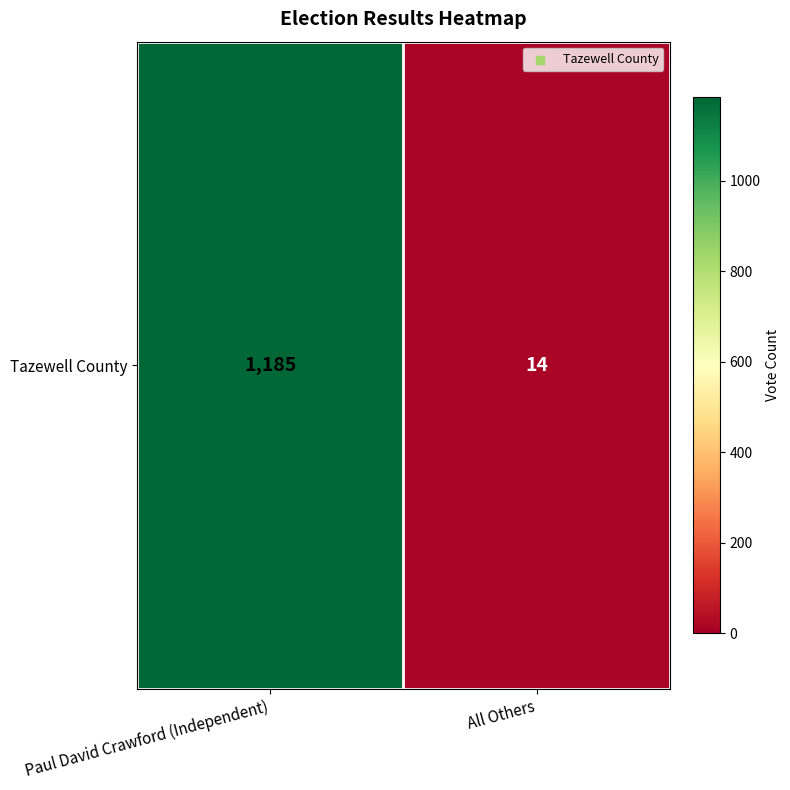

List the labels in order of value, smallest first.

All Others, Paul David Crawford (Independent)